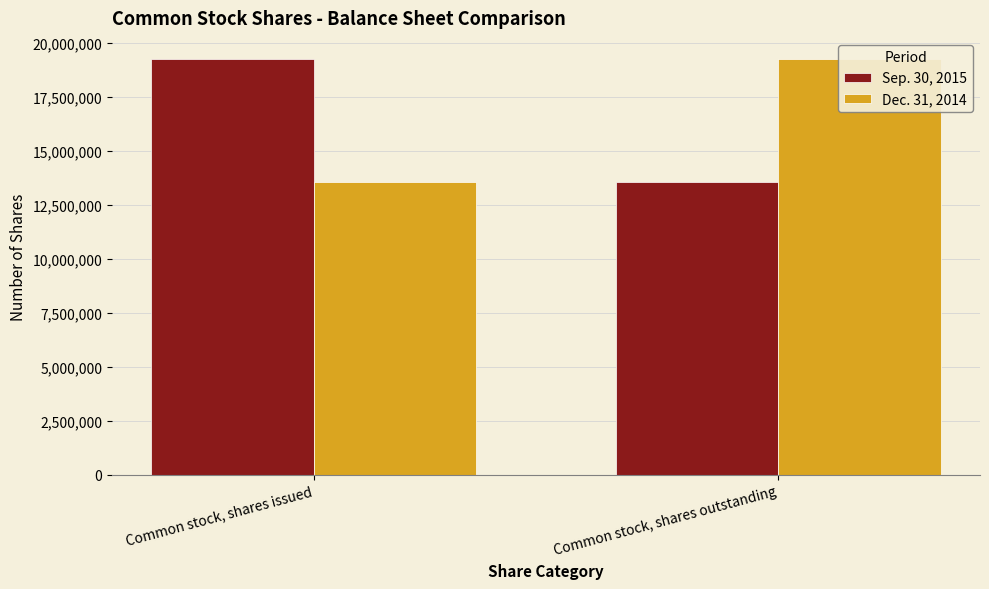

At how many categories does at least one series exceed 17546620?

2